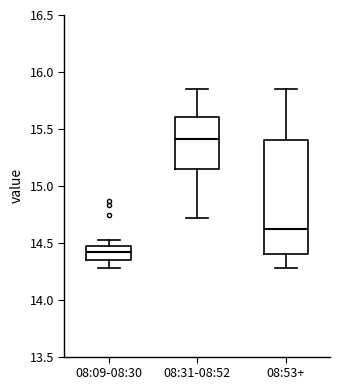

Where is the lower edge of the box for 08:09-08:30 on the y-axis? The values are not printed on the chart, so give them approximately, as read against the axis.

14.35